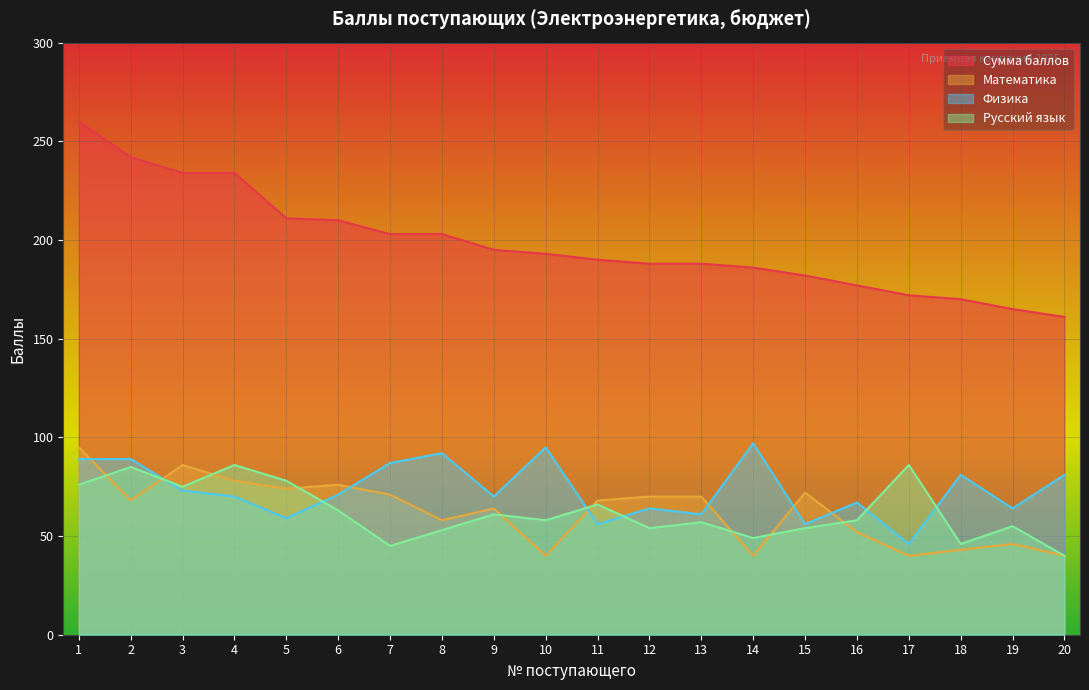

True or false: Русский язык and Сумма баллов cross at least once.

False